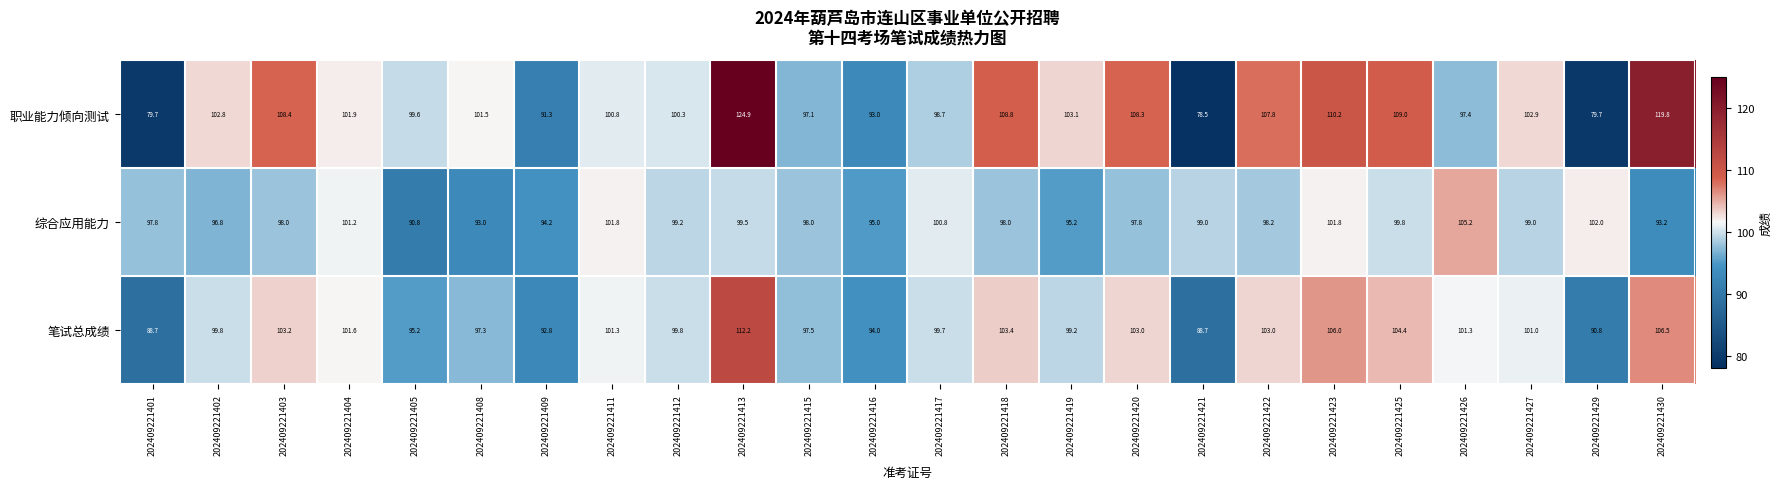

List the series in order of their peak value, highest first.

职业能力倾向测试, 笔试总成绩, 综合应用能力